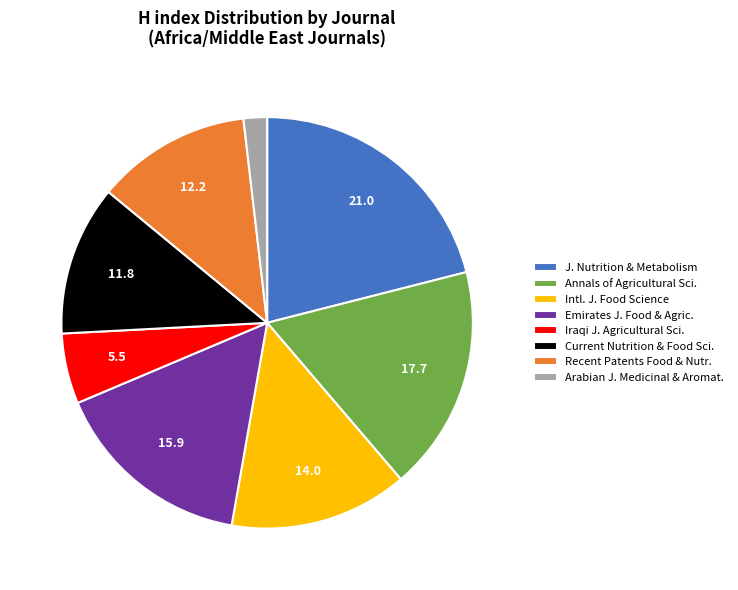

The J. Nutrition & Metabolism slice represents 29% of the pie. True or false?

False